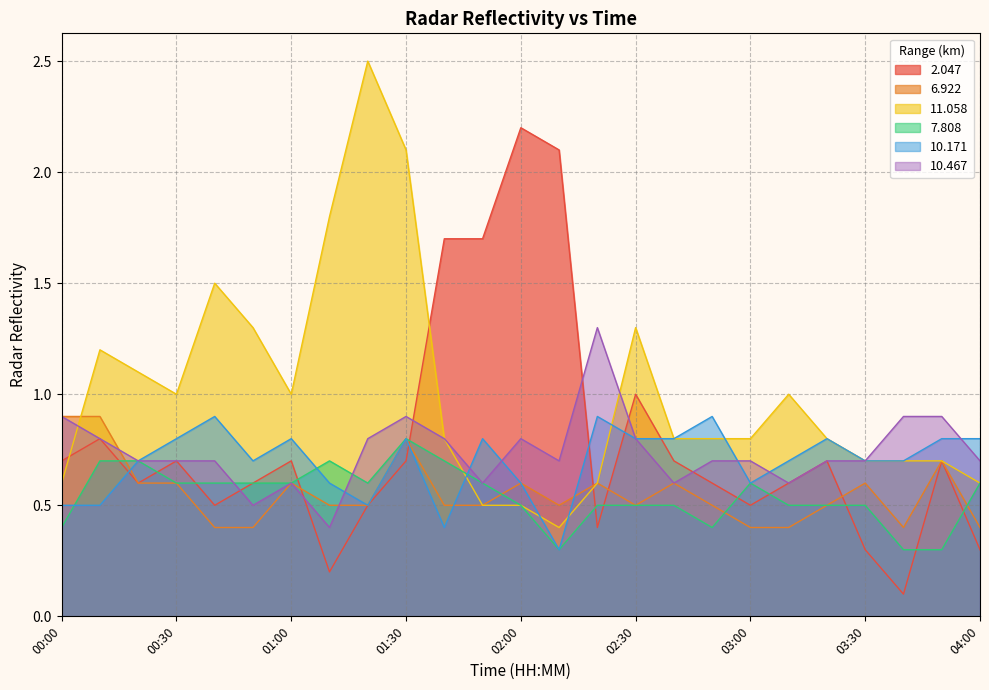

Count the   7.808 values in the range 0 to 1.

25